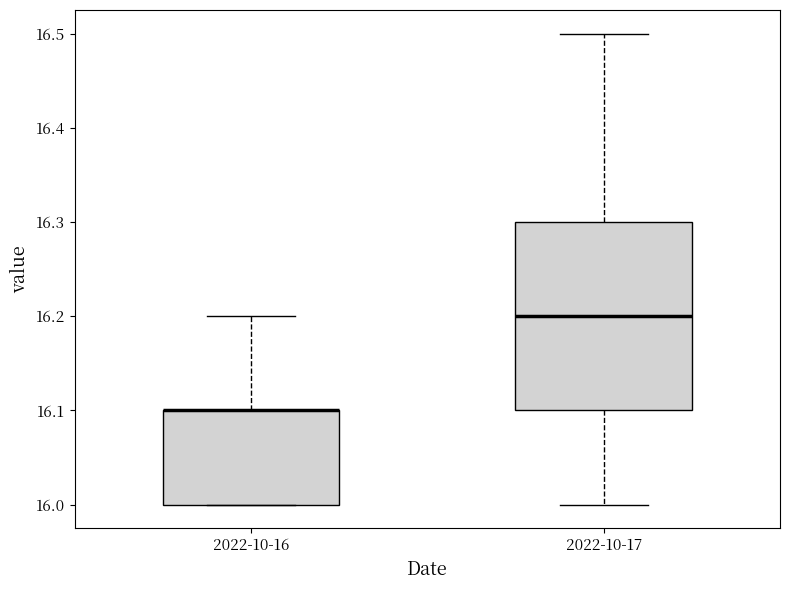

Where does the median line of the box for 2022-10-17 sit on the y-axis? The values are not printed on the chart, so give them approximately, as read against the axis.

16.2